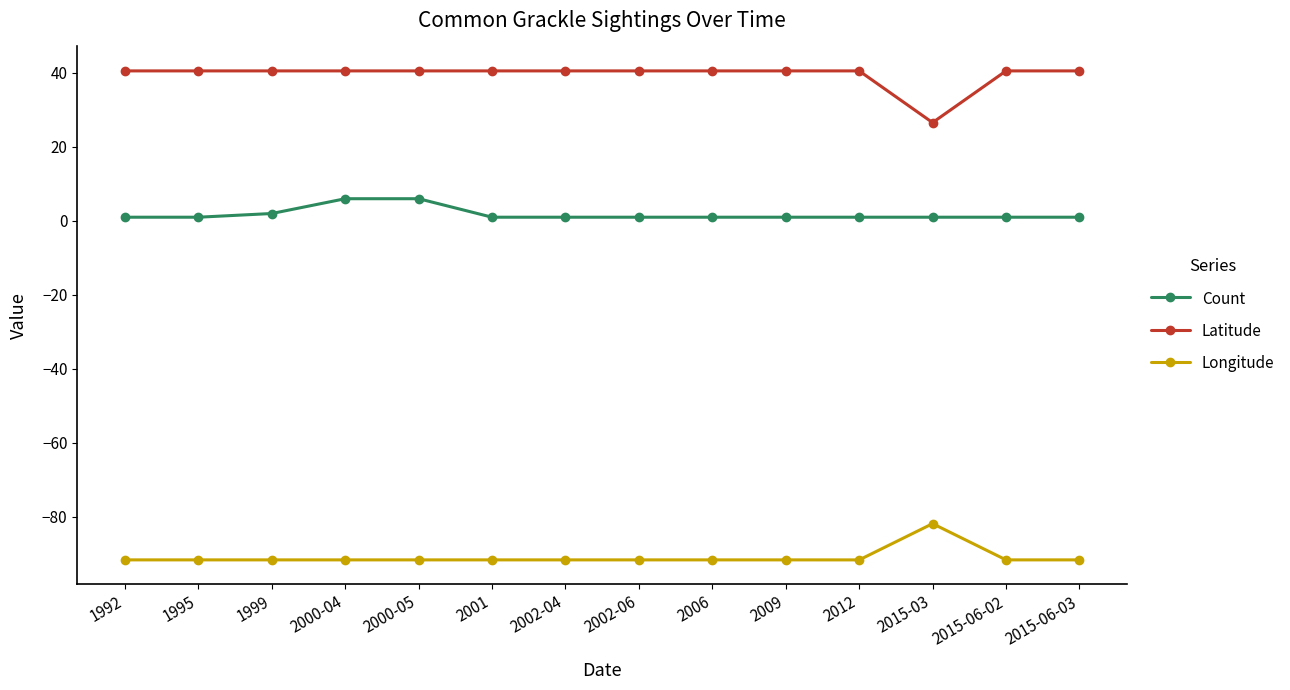

Which series has the largest total across all categories?

Latitude